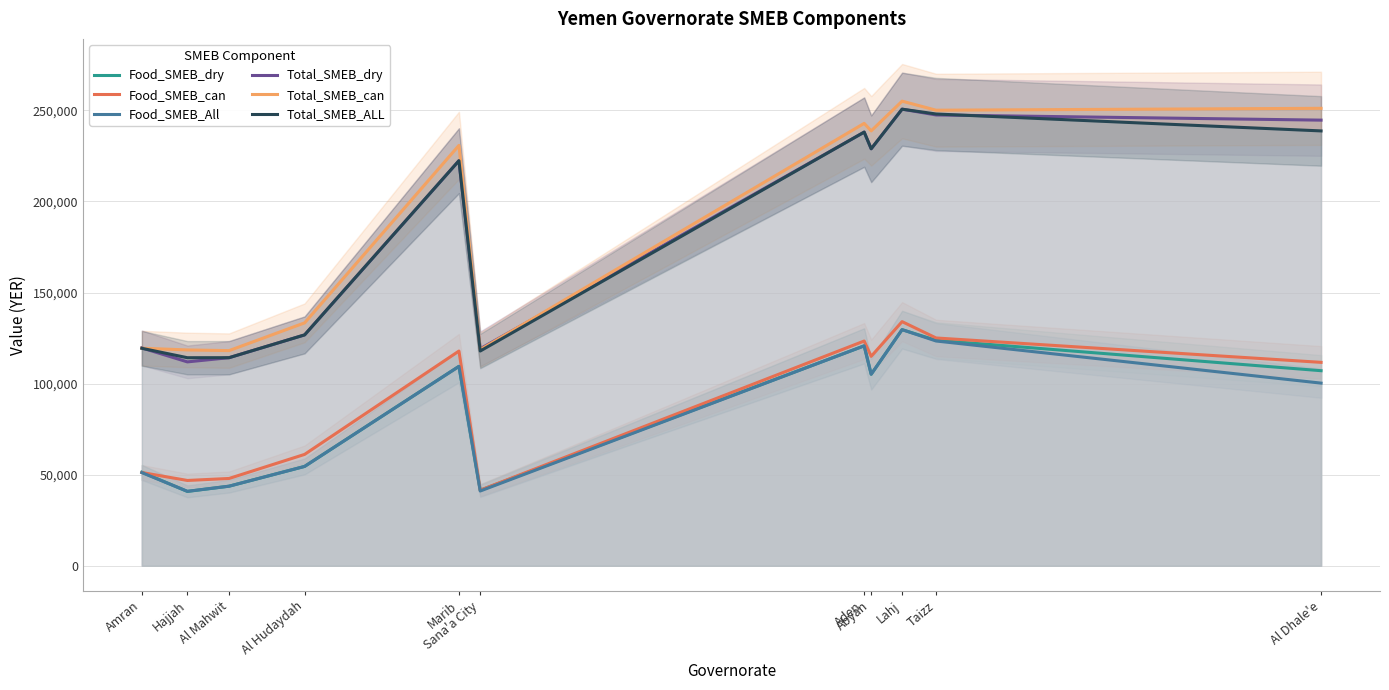

Reading left to right, extract all data points from this chart.

Food_SMEB_dry: Amran=51350	Hajjah=40825	Al Mahwit=43700	Al Hudaydah=54550	Marib=109479	Sana'a City=41475	Aden=120725	Abyan=105142	Lahj=129617	Taizz=123800	Al Dhale'e=107092
Food_SMEB_can: Amran=51200	Hajjah=46841	Al Mahwit=47940	Al Hudaydah=61150	Marib=117879	Sana'a City=41495	Aden=123382	Abyan=114966	Lahj=134017	Taizz=125052	Al Dhale'e=111669
Food_SMEB_All: Amran=51150	Hajjah=40894	Al Mahwit=43700	Al Hudaydah=54550	Marib=109479	Sana'a City=41050	Aden=120725	Abyan=105142	Lahj=129617	Taizz=123384	Al Dhale'e=100270
Total_SMEB_dry: Amran=119584	Hajjah=111926	Al Mahwit=114233	Al Hudaydah=126743	Marib=222365	Sana'a City=119132	Aden=238052	Abyan=228901	Lahj=250641	Taizz=247456	Al Dhale'e=244622
Total_SMEB_can: Amran=119434	Hajjah=118483	Al Mahwit=118113	Al Hudaydah=133343	Marib=230765	Sana'a City=118652	Aden=242852	Abyan=238726	Lahj=255041	Taizz=250074	Al Dhale'e=251106
Total_SMEB_ALL: Amran=119384	Hajjah=114219	Al Mahwit=114233	Al Hudaydah=126743	Marib=222365	Sana'a City=117892	Aden=238052	Abyan=228901	Lahj=250641	Taizz=247989	Al Dhale'e=238706